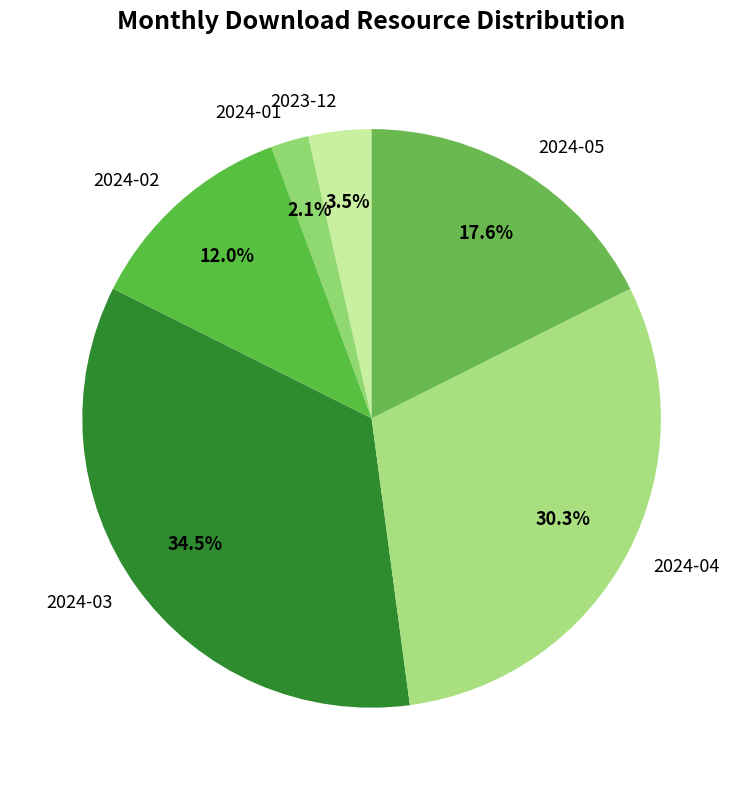

To the nearest percent, what percentage of the pie is 2024-01?

2%